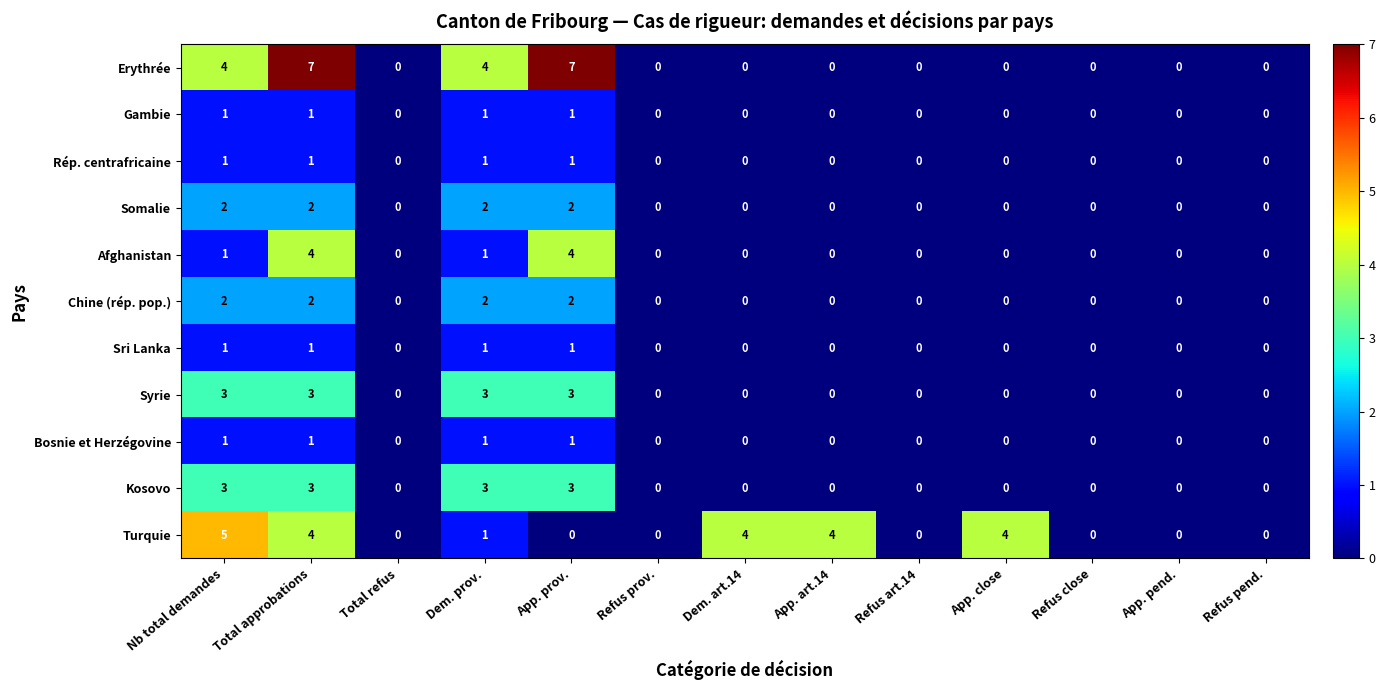

What is the maximum value shown in the chart?

7